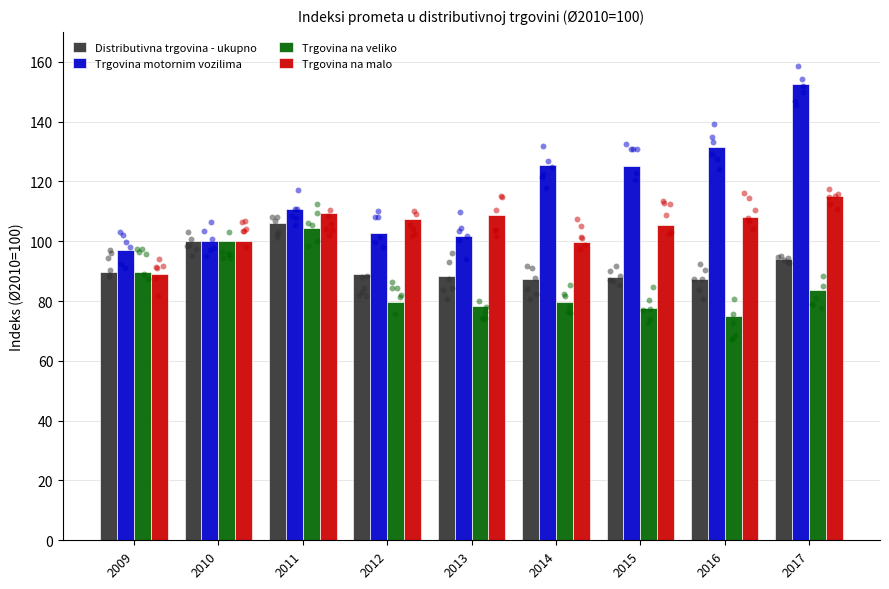

Which series has the largest total across all categories?

Trgovina motornim vozilima